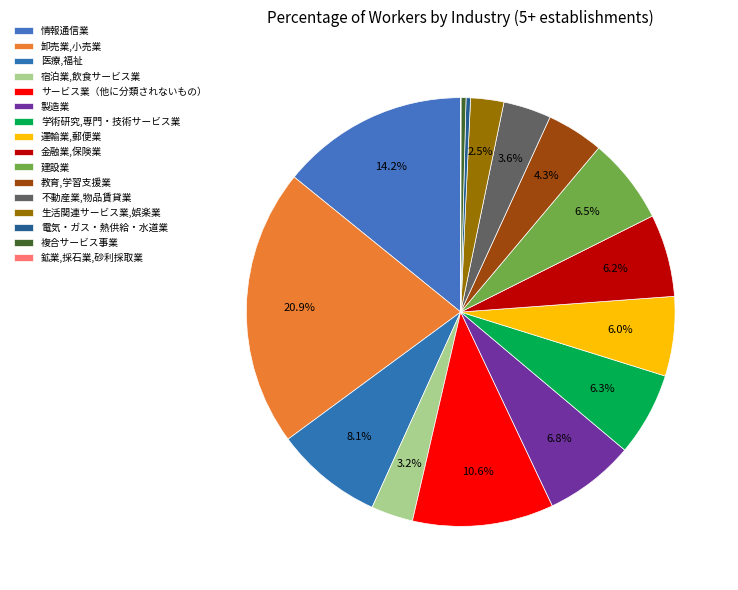

To the nearest percent, what is the difference between the 不動産業,物品賃貸業 and 製造業 slice percentages?

3%